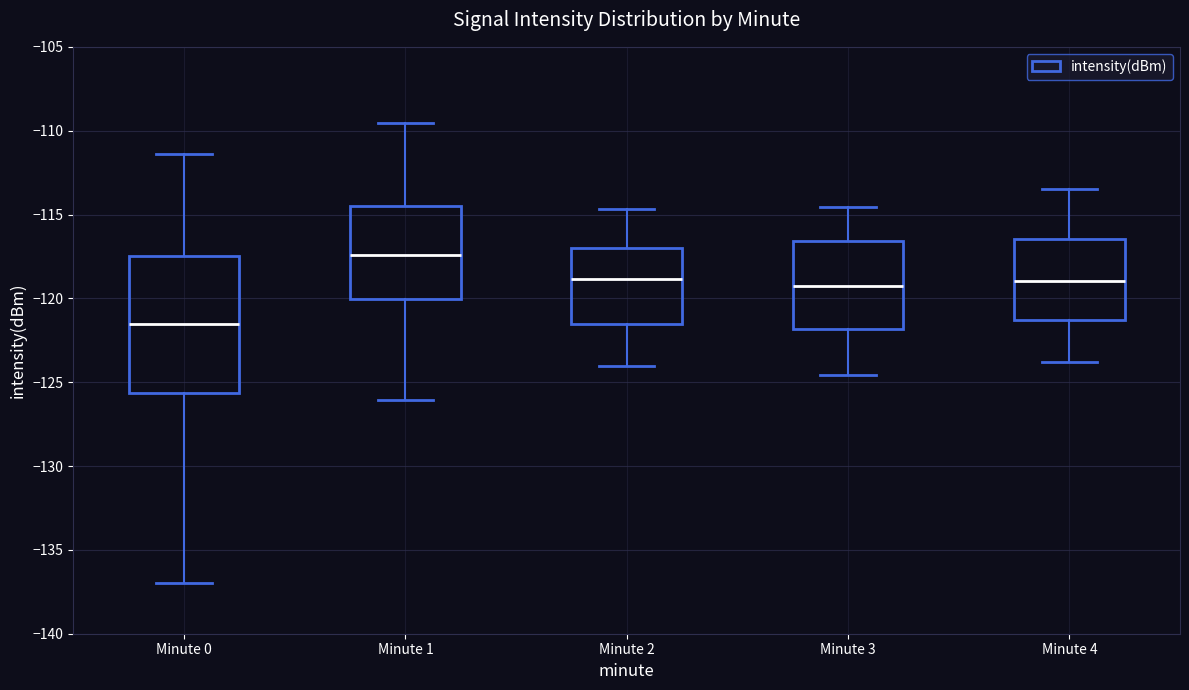

Reading left to right, read every box against the y-axis: the position of its median line, the range the box covers, and the ends of its whiskers. The values are not printed on the chart, so give them approximately, as read against the axis.

Minute 0: median -121.5, box -125.5 to -117.5, whiskers -137.0 to -111.5
Minute 1: median -117.5, box -120.0 to -114.5, whiskers -126.0 to -109.5
Minute 2: median -119.0, box -121.5 to -117.0, whiskers -124.0 to -114.5
Minute 3: median -119.0, box -122.0 to -116.5, whiskers -124.5 to -114.5
Minute 4: median -119.0, box -121.5 to -116.5, whiskers -124.0 to -113.5